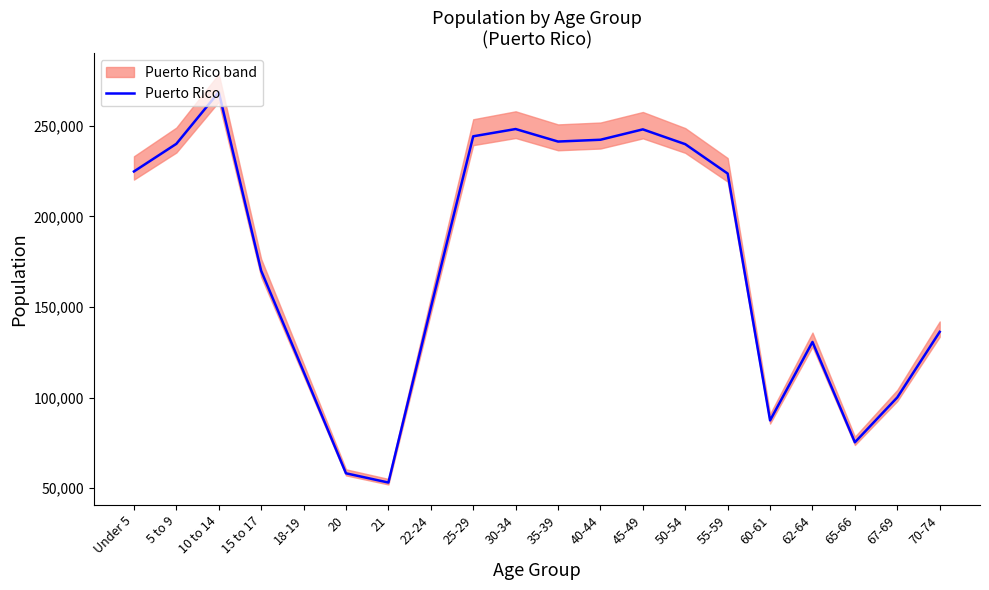

What is the change in value from 45-49 to 62-64?

-117304